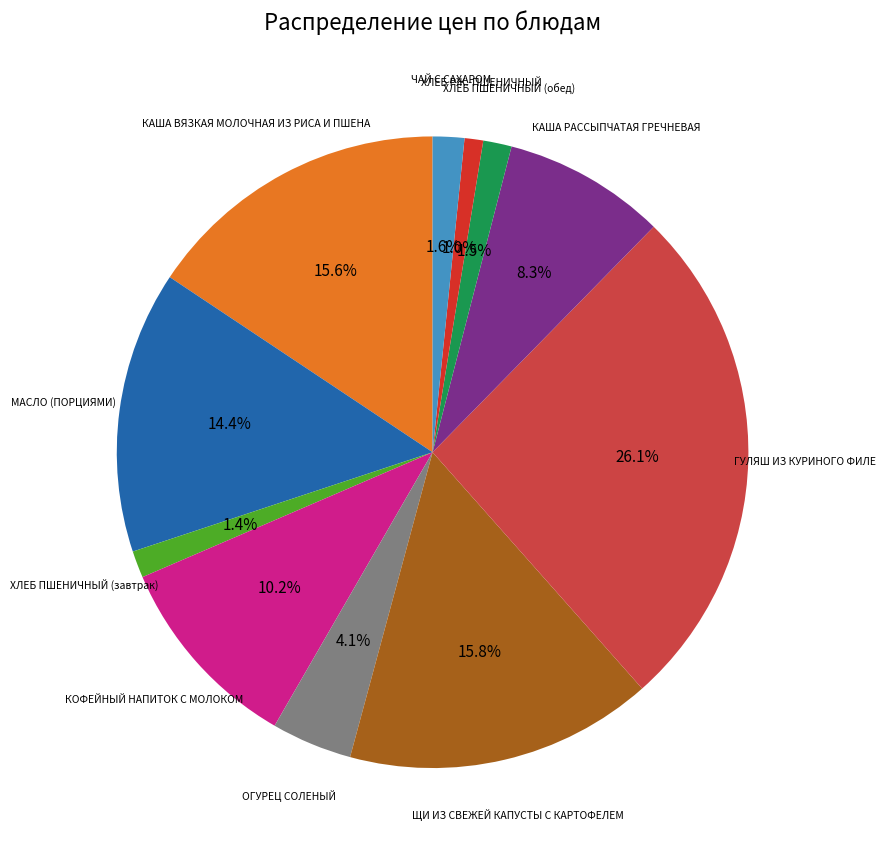

Rank the categories by value from highest to lowest.

ГУЛЯШ ИЗ КУРИНОГО ФИЛЕ, ЩИ ИЗ СВЕЖЕЙ КАПУСТЫ С КАРТОФЕЛЕМ, КАША ВЯЗКАЯ МОЛОЧНАЯ ИЗ РИСА И ПШЕНА, МАСЛО (ПОРЦИЯМИ), КОФЕЙНЫЙ НАПИТОК С МОЛОКОМ, КАША РАССЫПЧАТАЯ ГРЕЧНЕВАЯ, ОГУРЕЦ СОЛЕНЫЙ, ЧАЙ С САХАРОМ, ХЛЕБ ПШЕНИЧНЫЙ (обед), ХЛЕБ ПШЕНИЧНЫЙ (завтрак), ХЛЕБ РЖ.-ПШЕНИЧНЫЙ